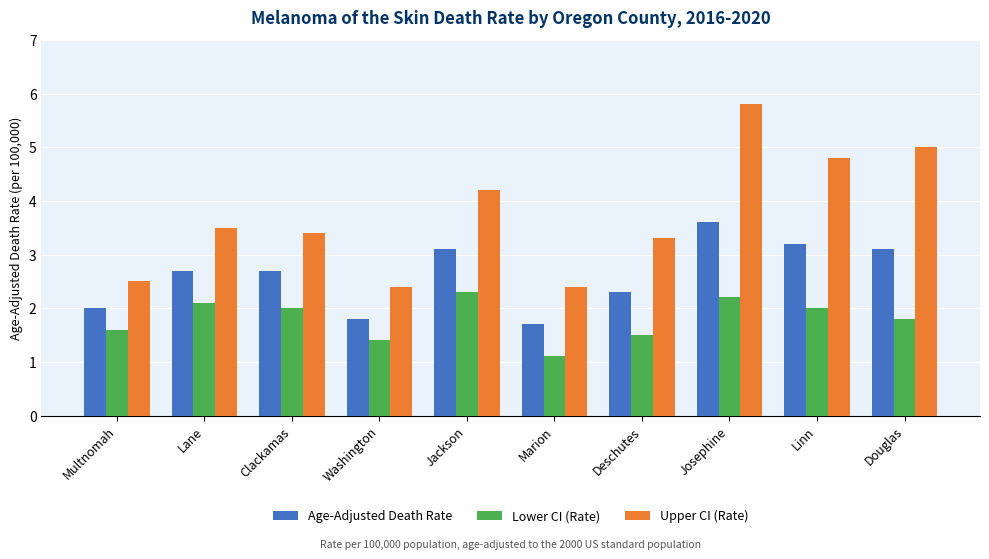

What is the difference between the Age-Adjusted Death Rate values at Multnomah and Washington?

0.2